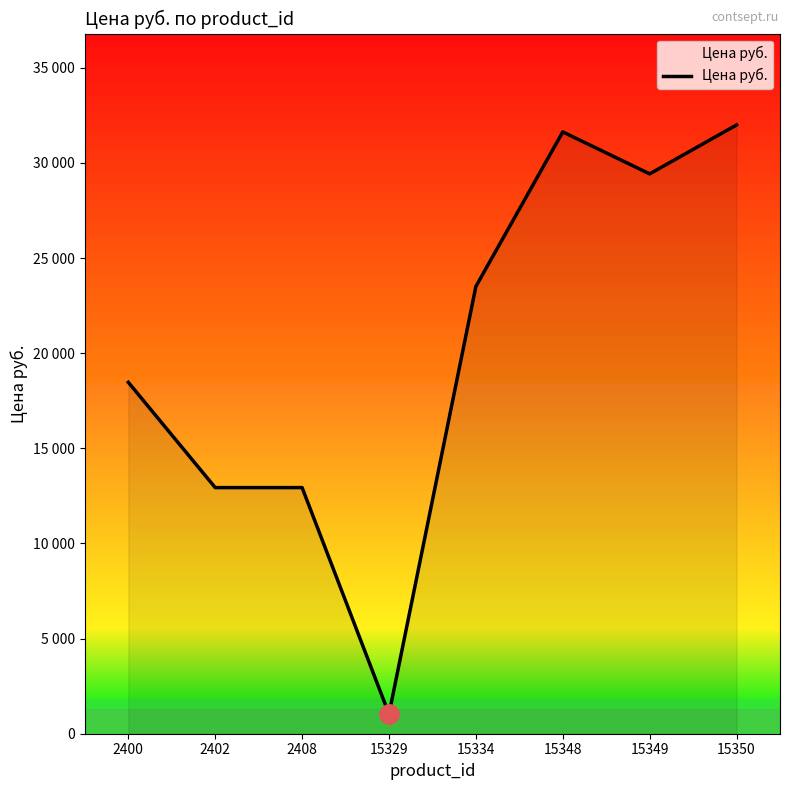

Does the chart display data point markers on the line(s)?

No